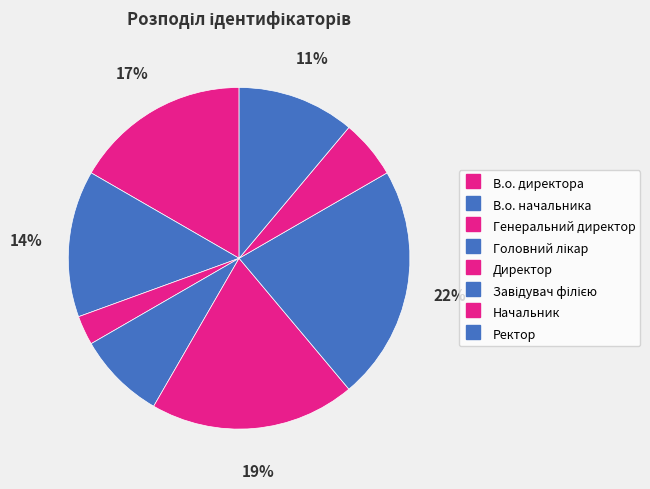

What is the smallest slice in the pie chart?

Генеральний директор